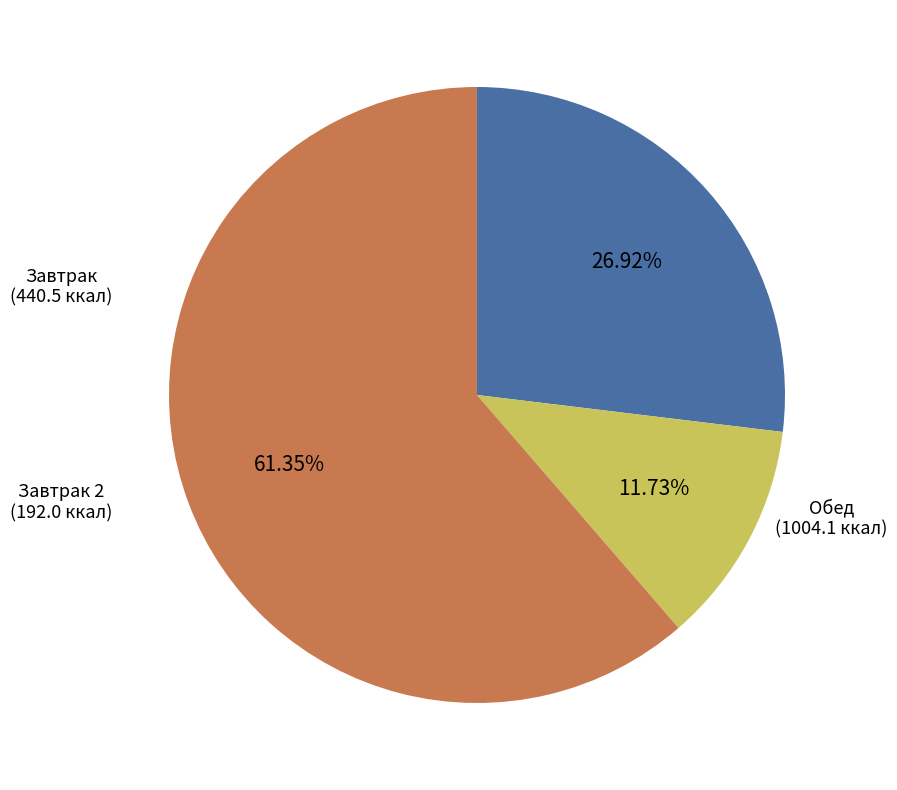

Is there any slice that represents more than half of the pie?

Yes